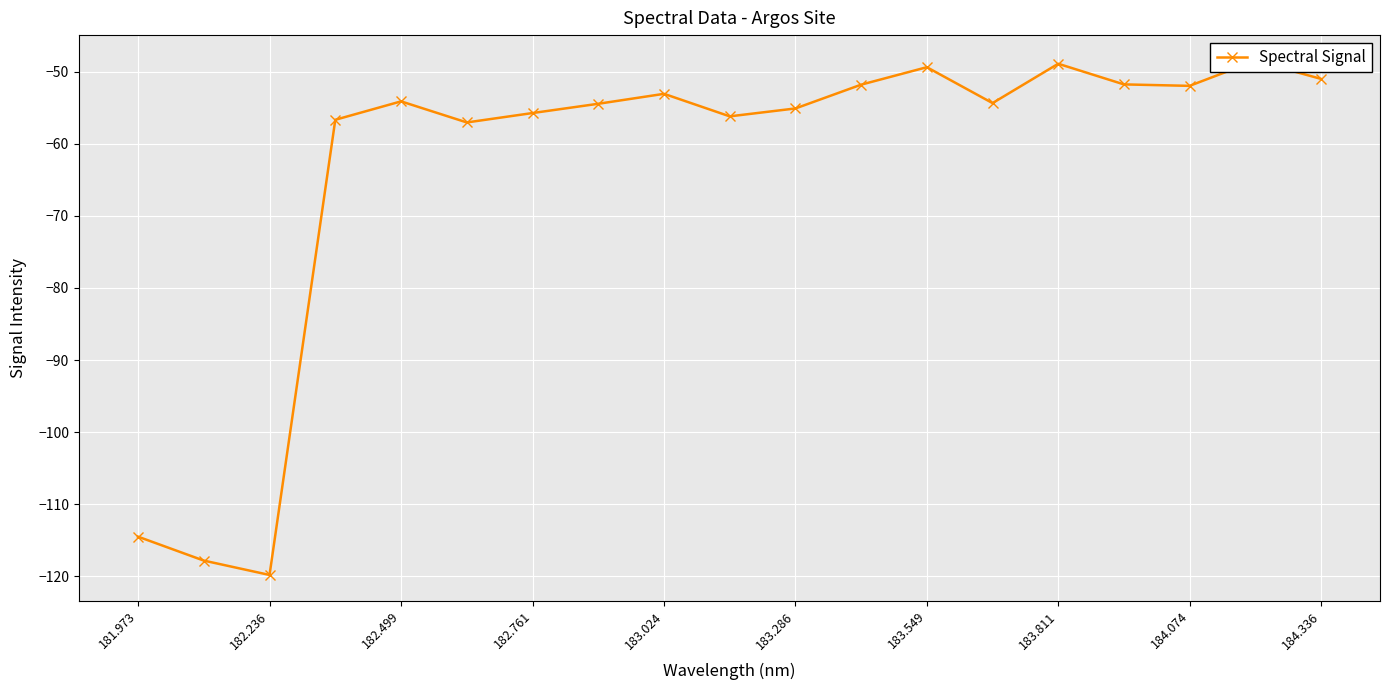

How many series are shown in this chart?

1